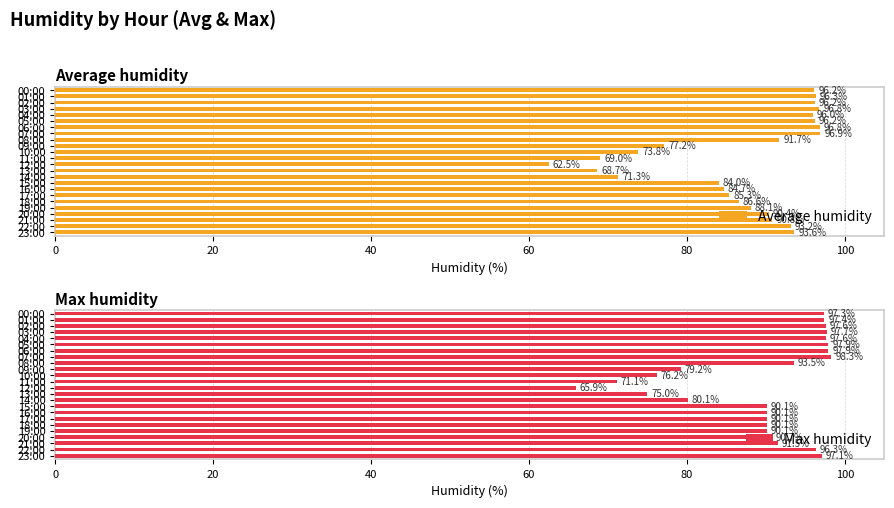

True or false: Average humidity has a value of 31.0 at 05:00.

False